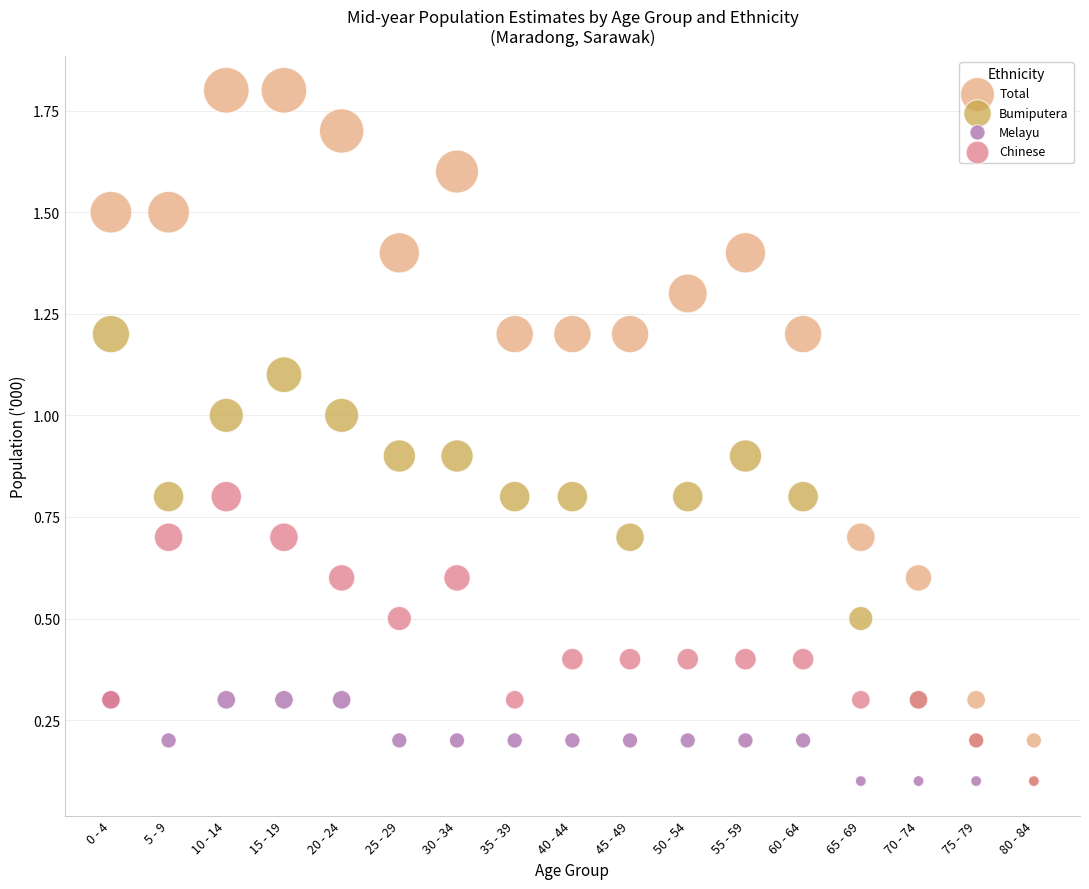

Which series has the widest spread of Y values?

Total